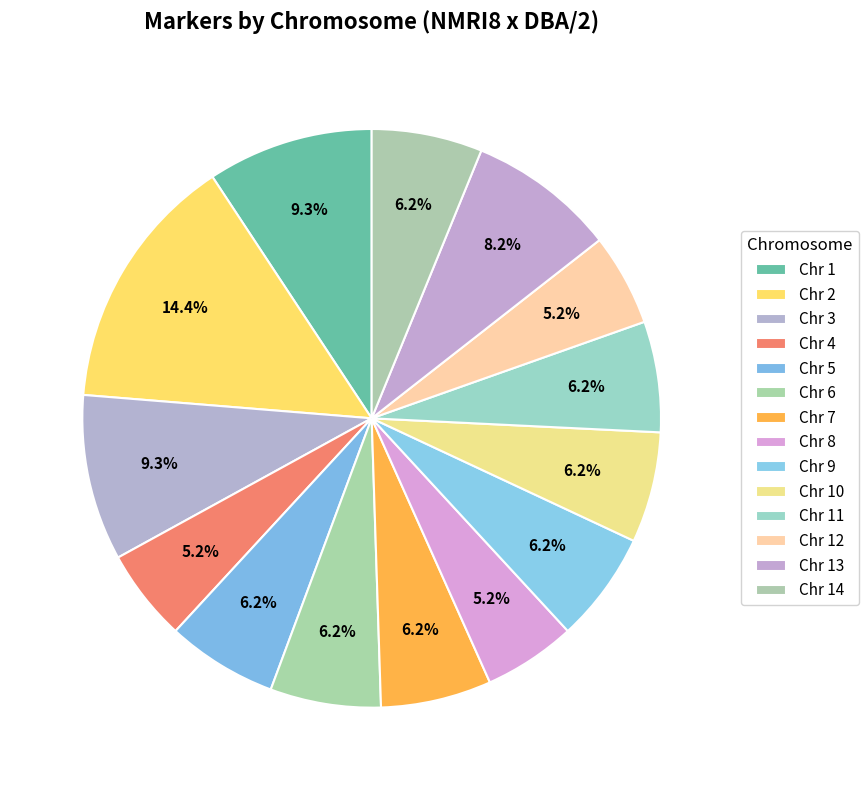

How many segments does this pie chart have?

14